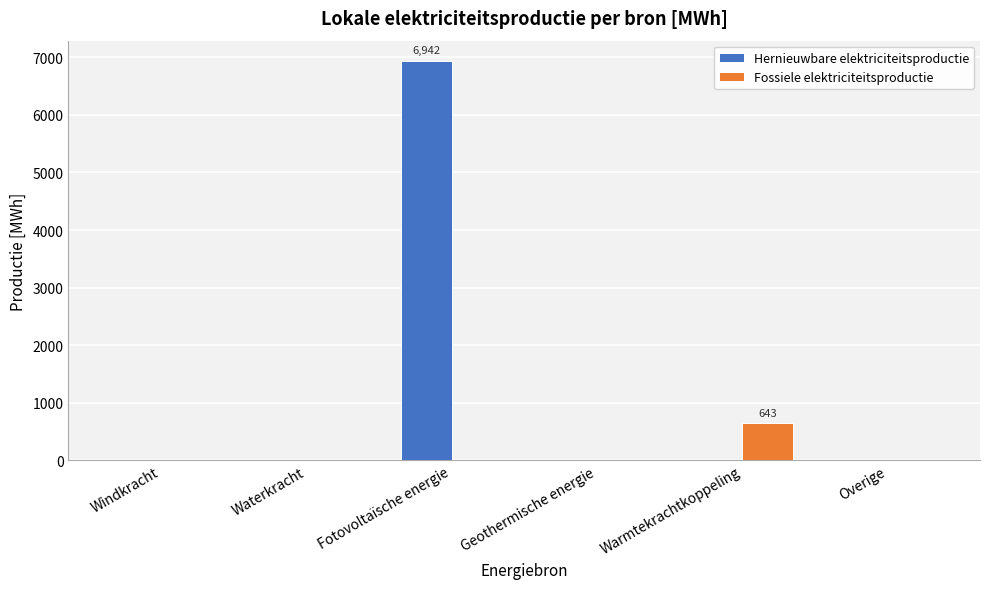

Reading left to right, transcribe all the data shown in this chart.

Hernieuwbare elektriciteitsproductie: 0.0	0.0	6941.9	0.0	0.0	0.0
Fossiele elektriciteitsproductie: 0.0	0.0	0.0	0.0	643.5	0.0